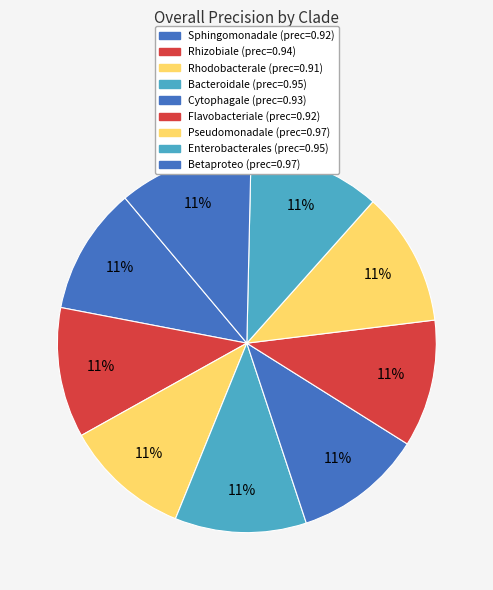

To the nearest percent, what is the average slice percentage?

11%